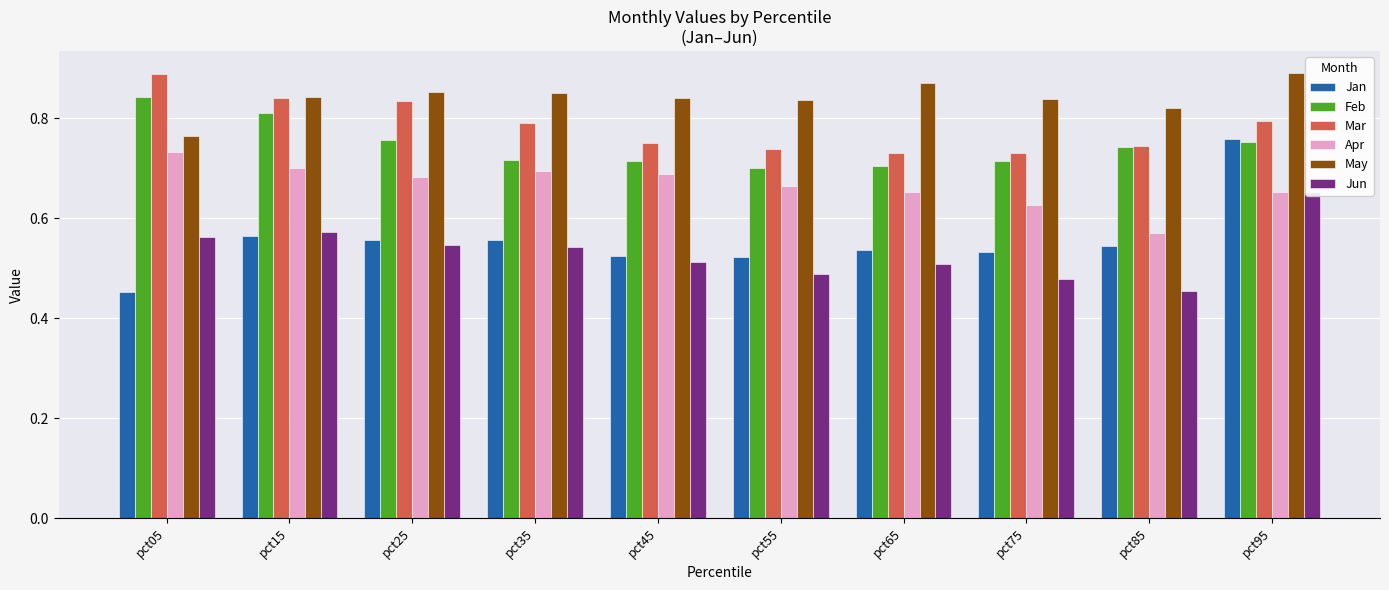

Which series changed the most between pct15 and pct85?

Apr